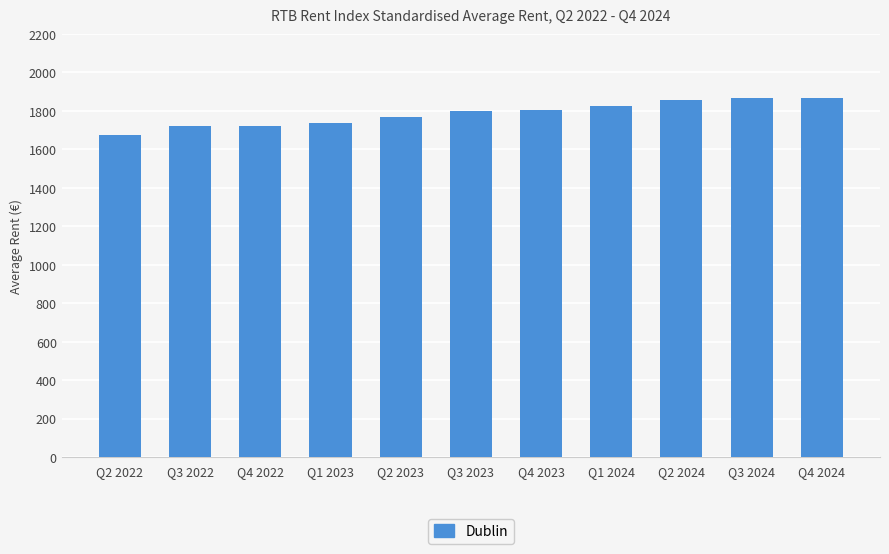

Which has a higher value, Q3 2022 or Q2 2022?

Q3 2022